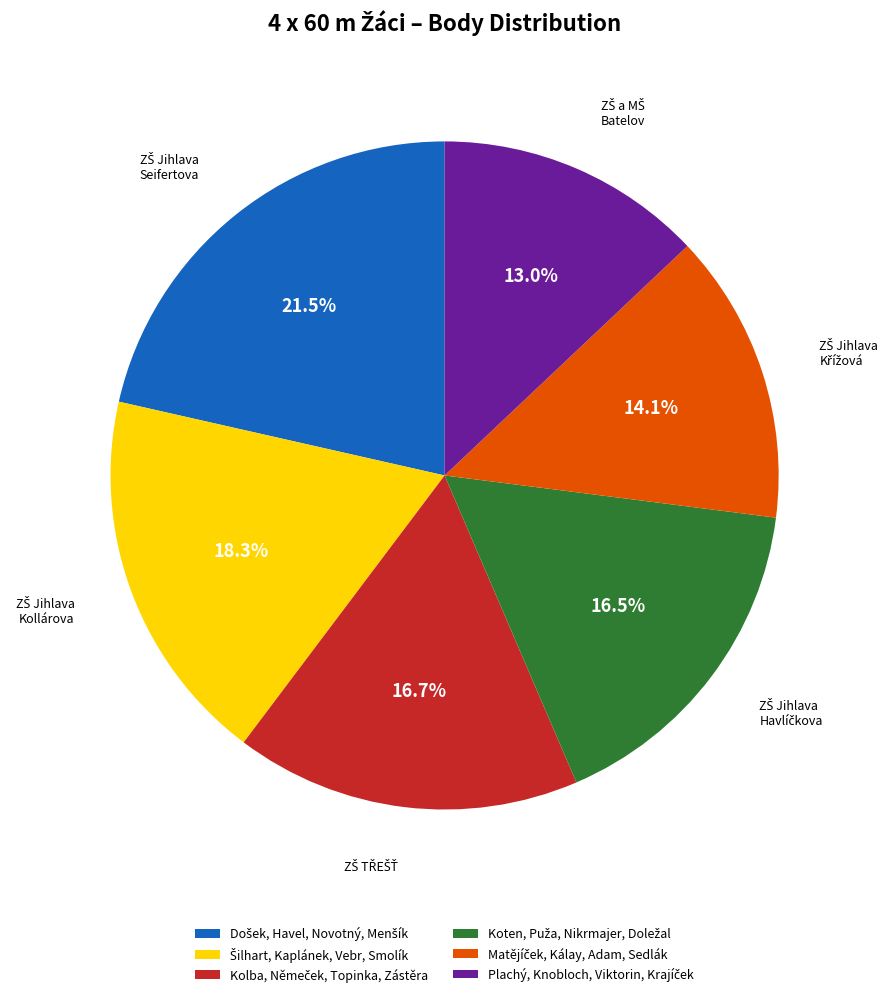

Does any single category account for the majority?

No